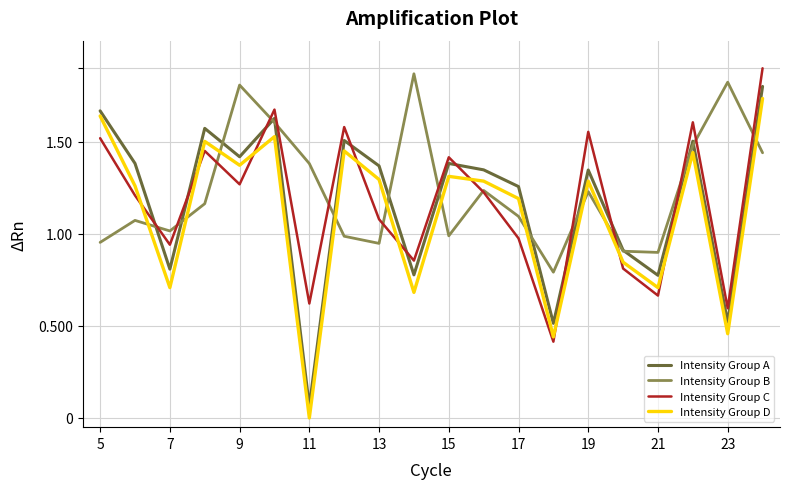

True or false: Intensity Group D and Intensity Group C intersect in this chart.

True